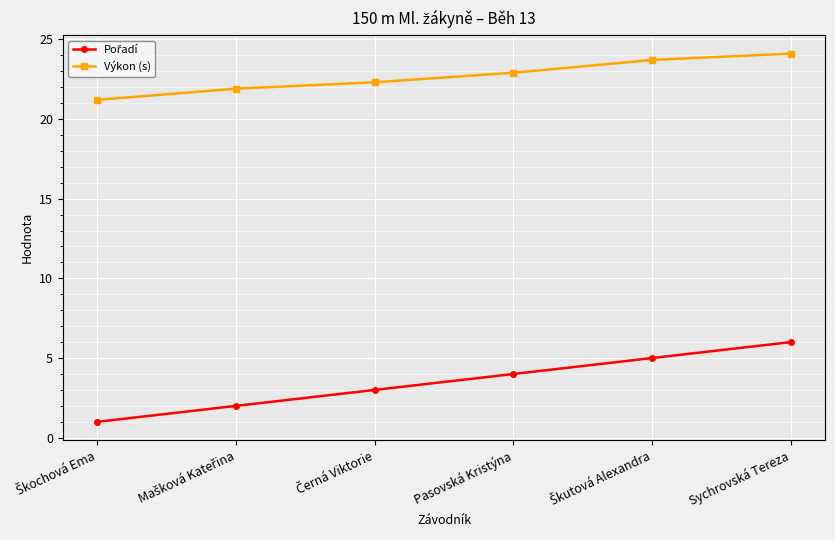

The Výkon (s) series shows 24.1 at Sychrovská Tereza. True or false?

True